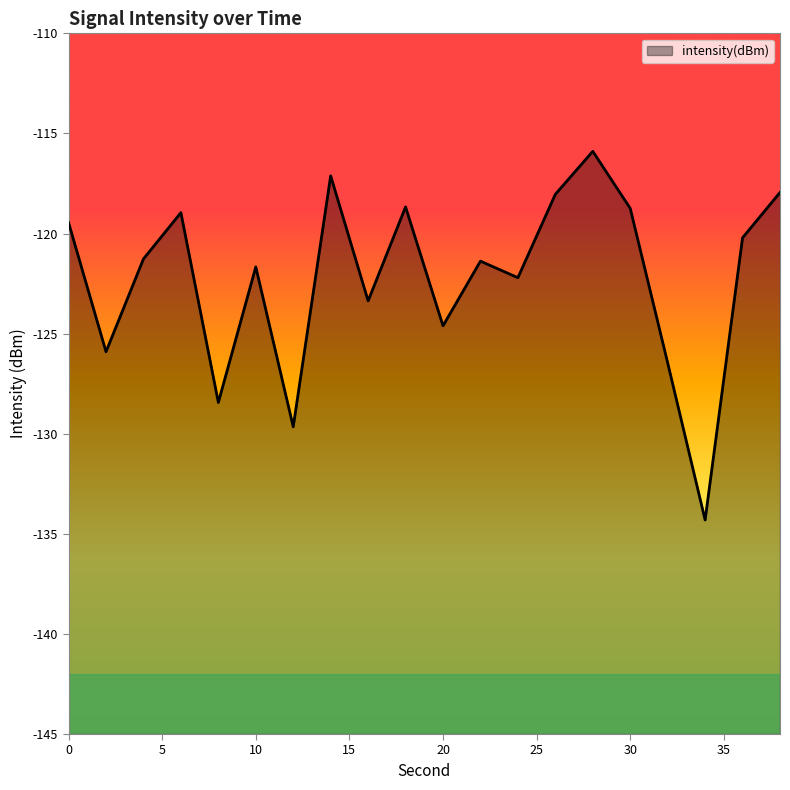

Which category has the lowest value across all series?

34